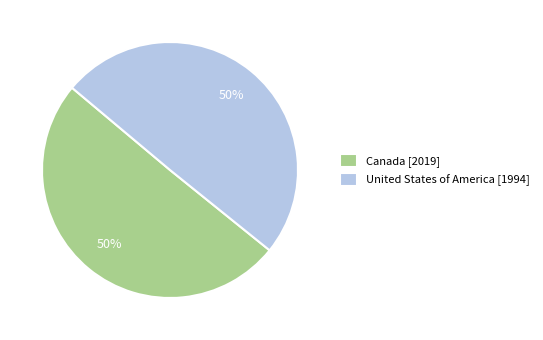

The Canada slice represents 64% of the pie. True or false?

False